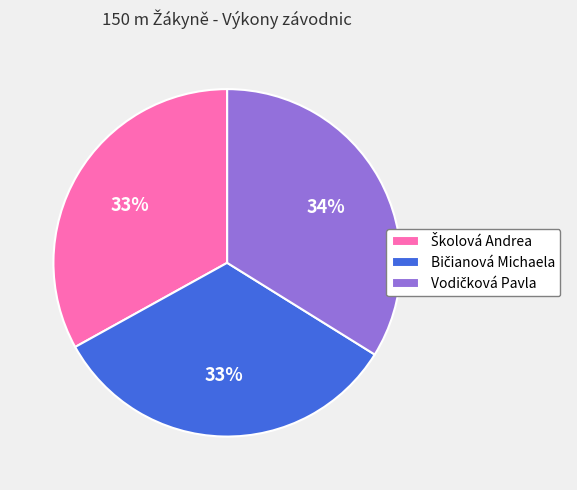

To the nearest percent, what is the average slice percentage?

33%